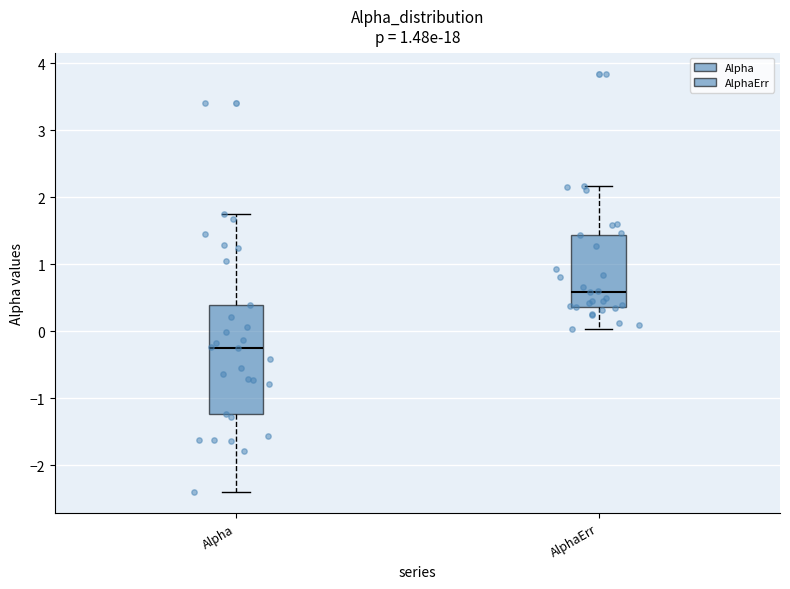

Reading left to right, read every box against the y-axis: the position of its median line, the range the box covers, and the ends of its whiskers. The values are not printed on the chart, so give them approximately, as read against the axis.

Alpha: median -0.2, box -1.2 to 0.4, whiskers -2.4 to 1.7
AlphaErr: median 0.6, box 0.4 to 1.4, whiskers 0.0 to 2.2